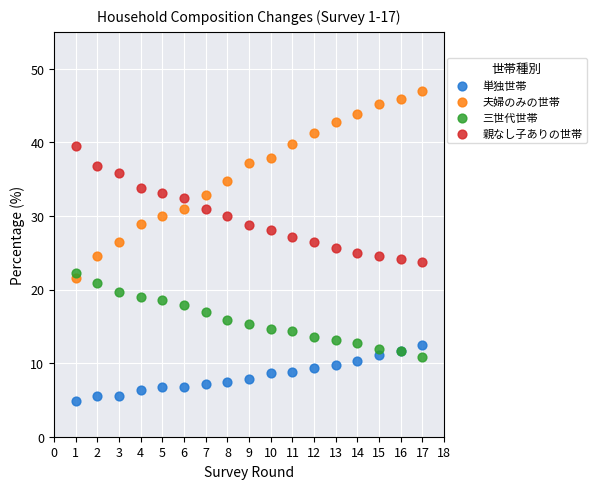

Which series reaches the maximum Y coordinate?

夫婦のみの世帯